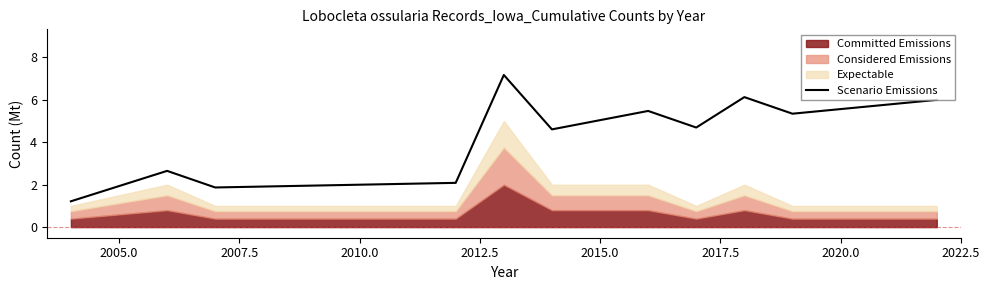

What is the highest value of the Scenario Emissions series?

7.2